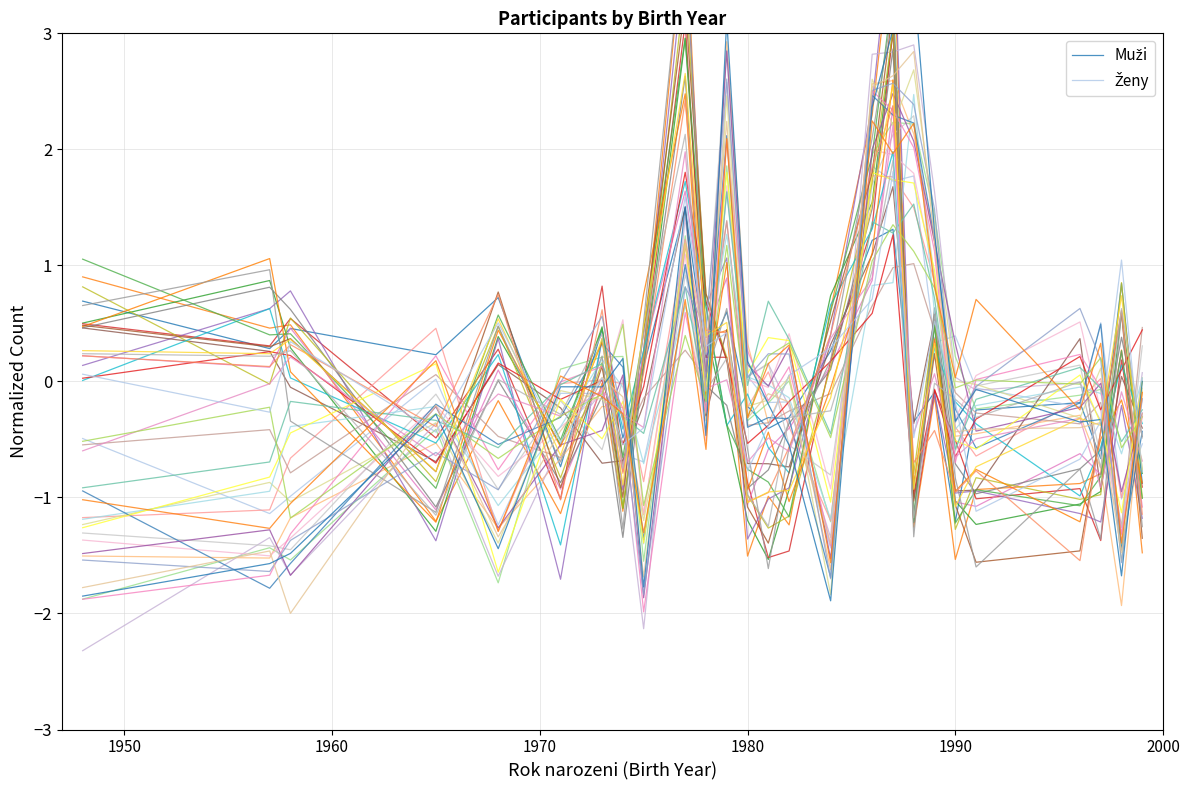

The value of Muži at 14 is -0.2. True or false?

False